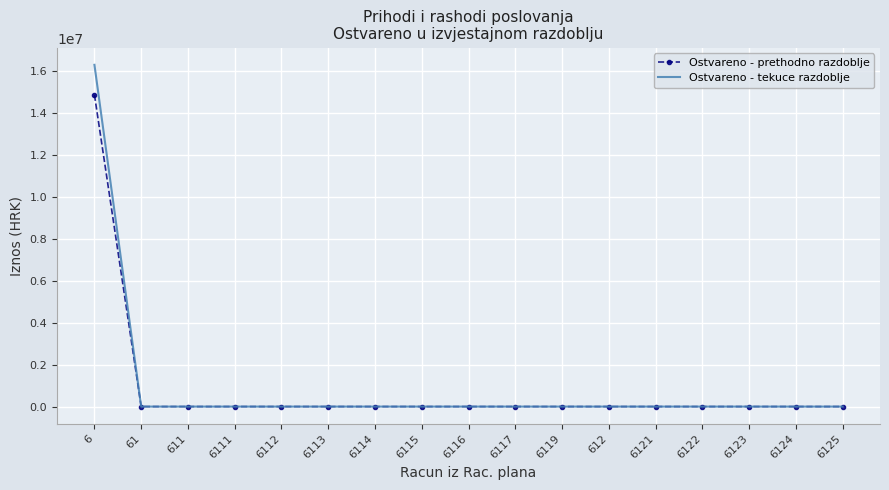

What is the maximum value shown in the chart?

16303455.7